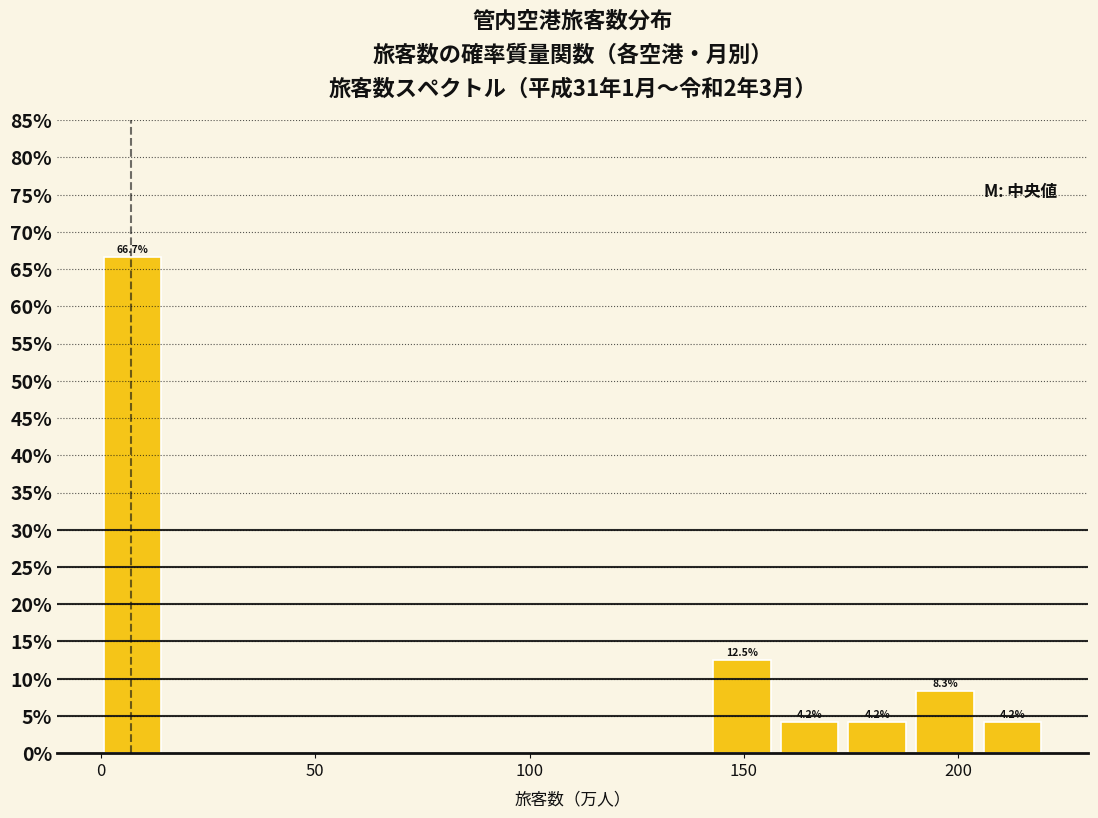

Around what value on the x-axis is the tallest bar? Give the approximate position of its centre, as read against the axis.

5